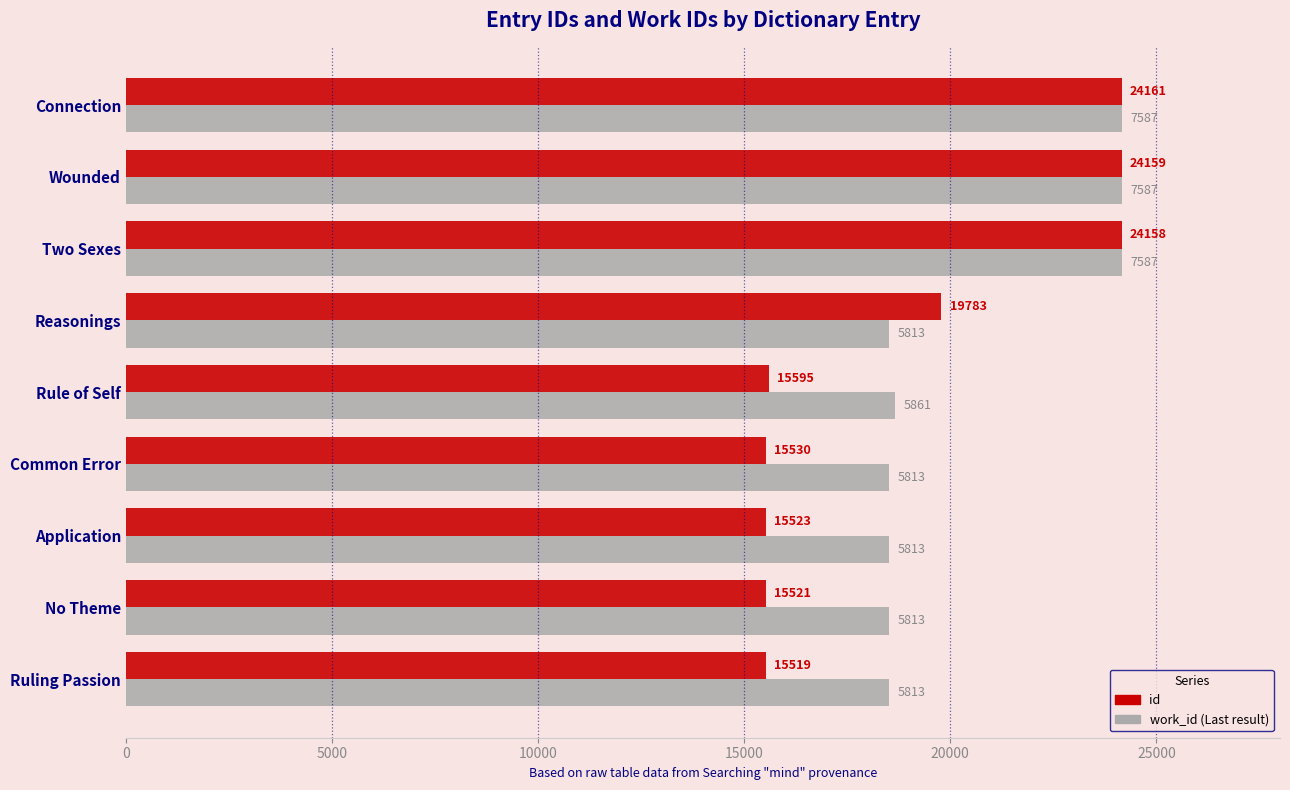

At which category does the chart reach its minimum across all series?

Ruling Passion